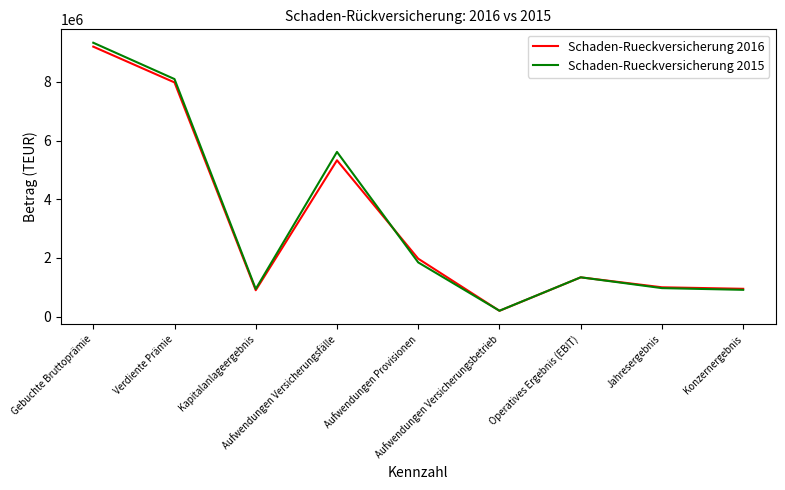

Which series has the largest range (max minus min)?

Schaden-Rueckversicherung 2015